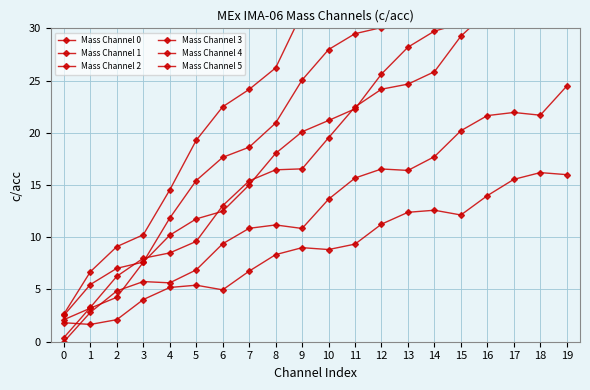

What is the value of the Mass Channel 5 point at the 4th from the left?

7.6